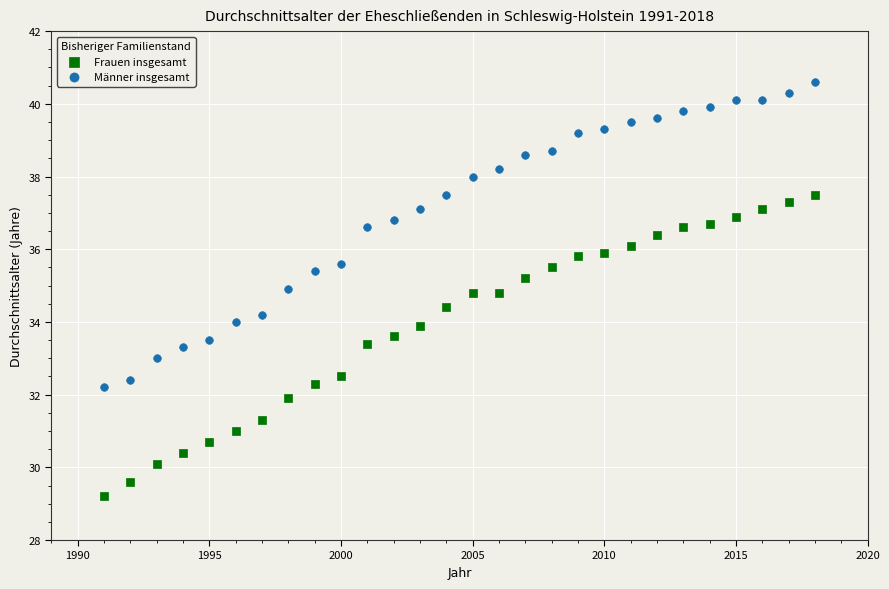

Across all data points, what is the range of Y values (max minus min)?

11.4